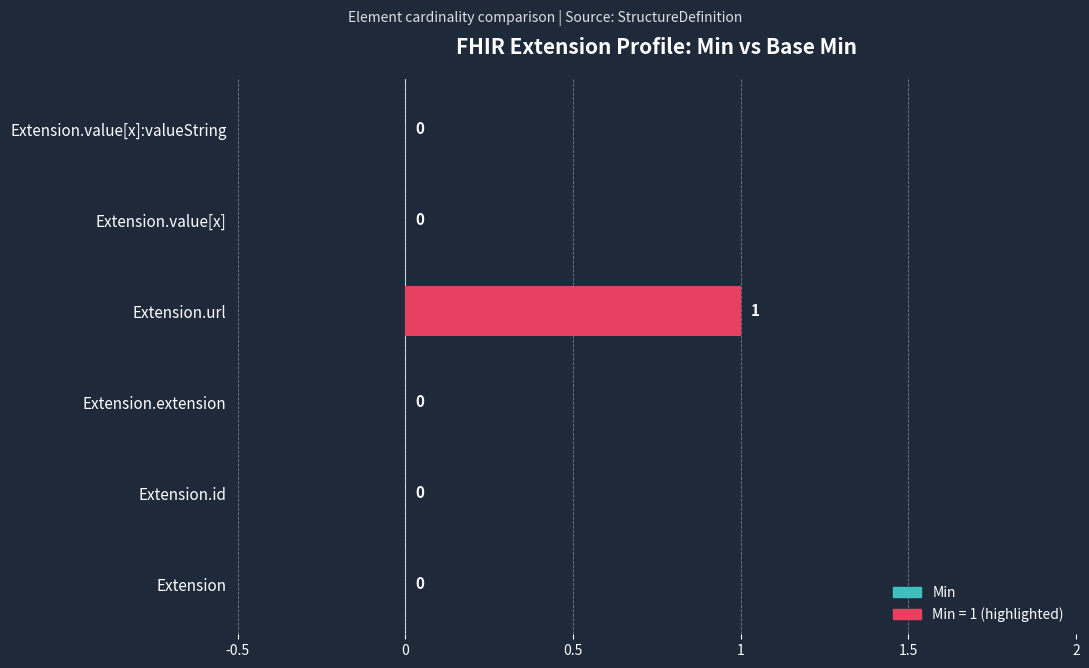

Reading bottom to top, transcribe all the data shown in this chart.

Extension=0	Extension.id=0	Extension.extension=0	Extension.url=1	Extension.value[x]=0	Extension.value[x]:valueString=0